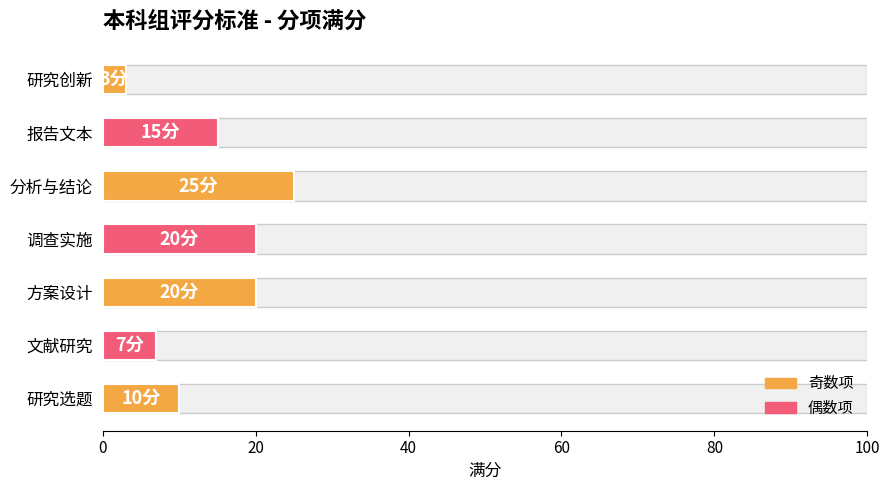

Are the bars grouped side by side (vs. stacked)?

No